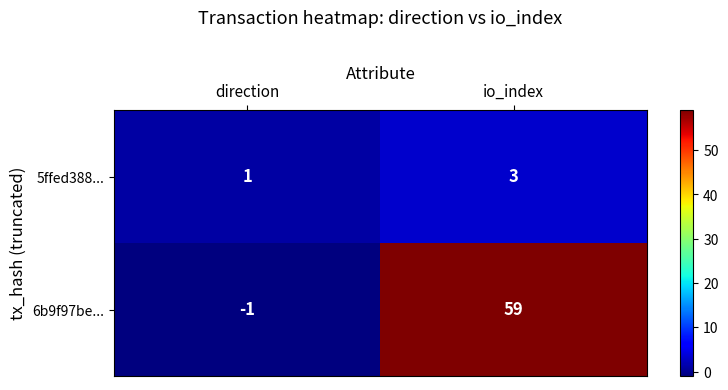

The value of 5ffed388... at io_index is 1. True or false?

False